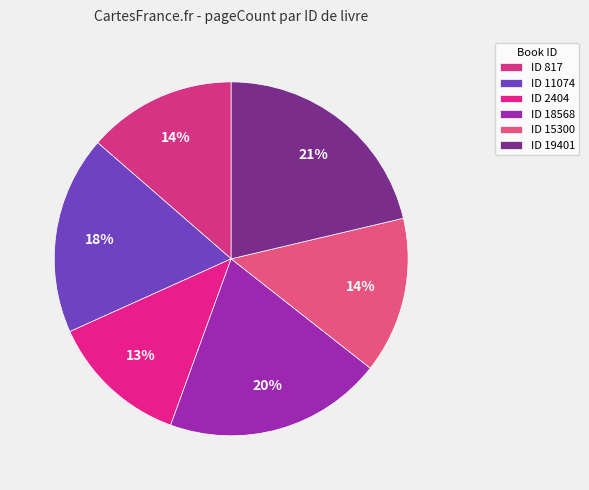

How many segments does this pie chart have?

6